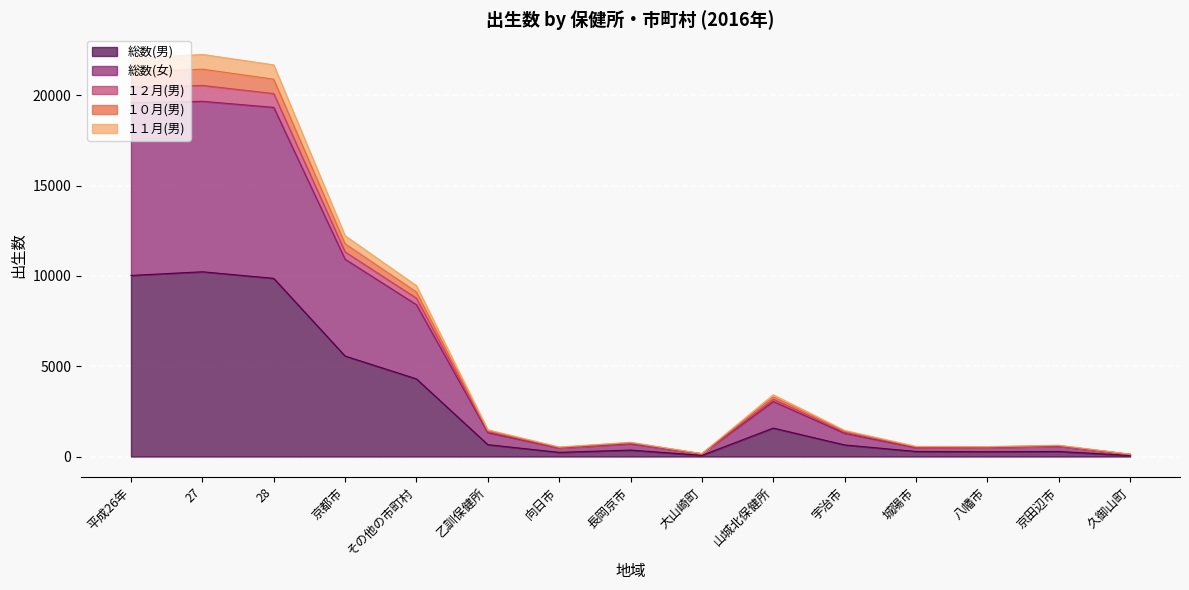

At which category does １０月(男) reach its first local valley?

向日市